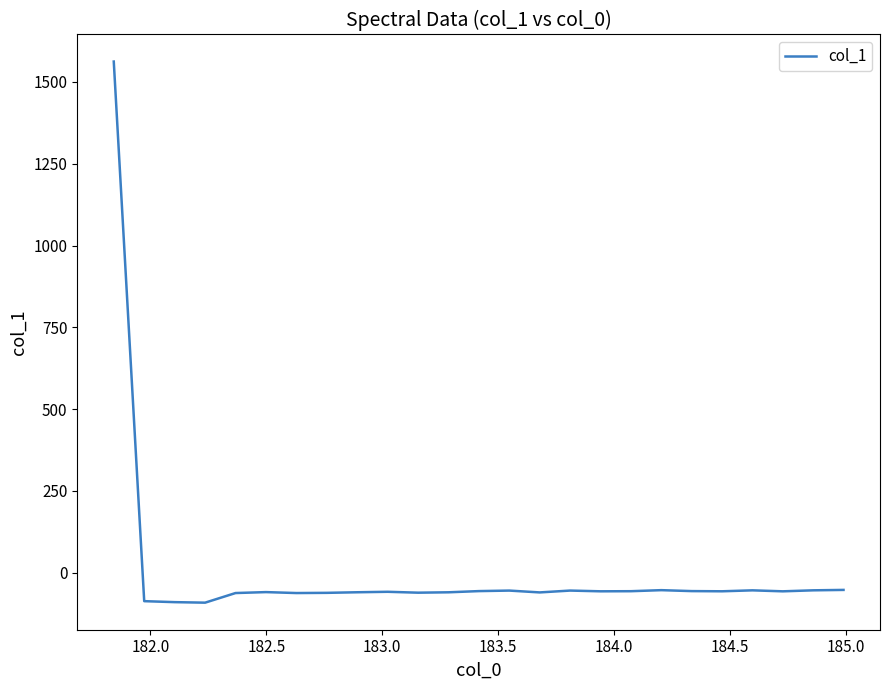

What is the minimum value shown in the chart?

-91.5